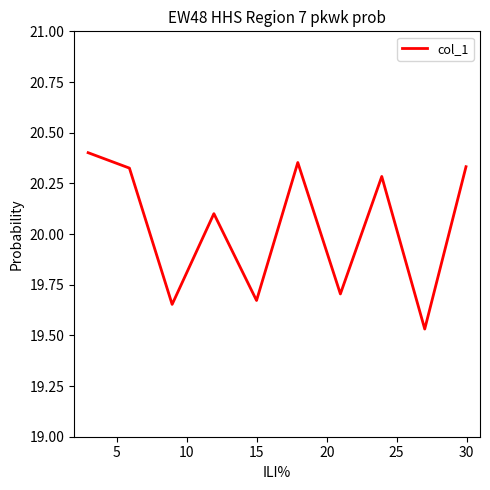

What is the difference between the maximum and minimum values?

0.9